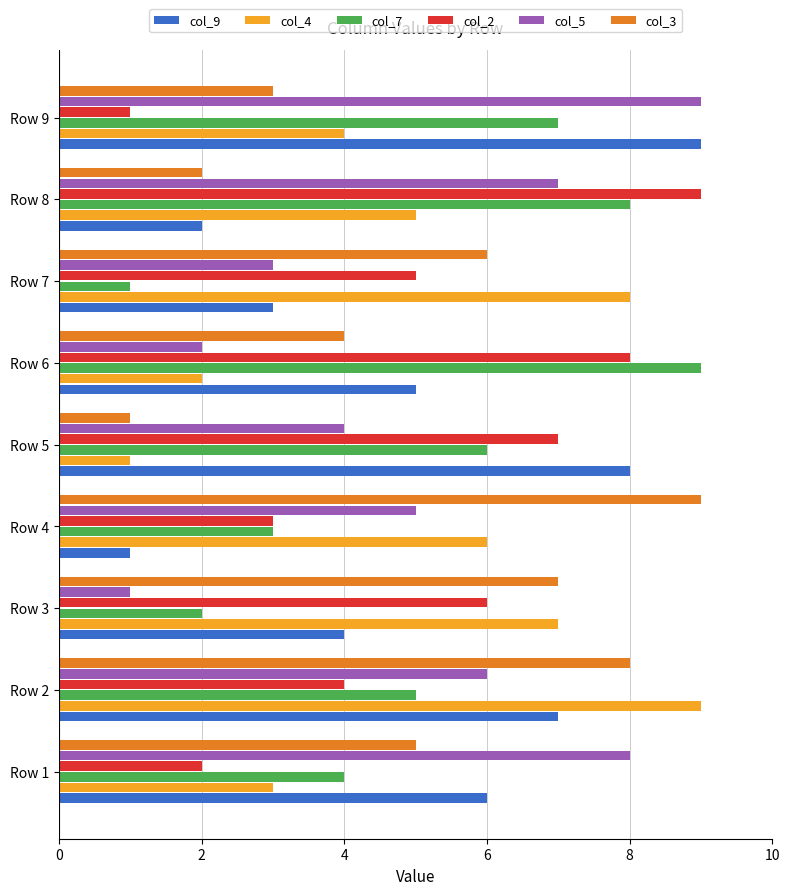

Is the value of col_2 at Row 7 greater than the value of col_9 at Row 3?

Yes